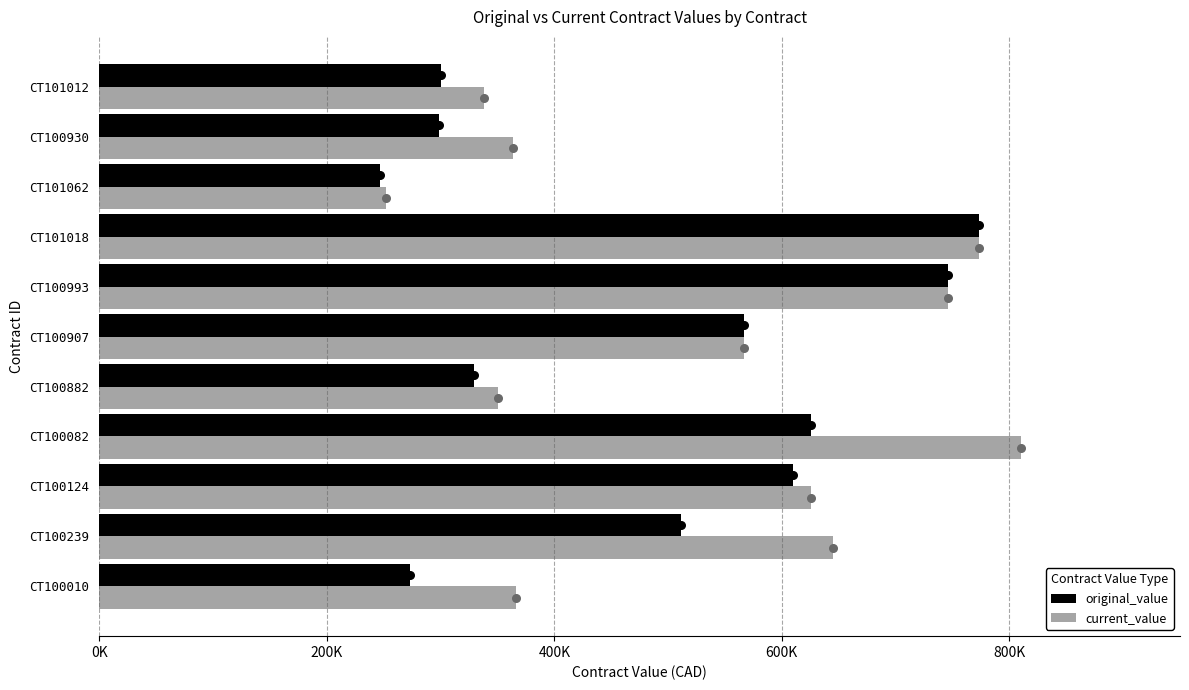

At how many categories does at least one series exceed 689686?

3